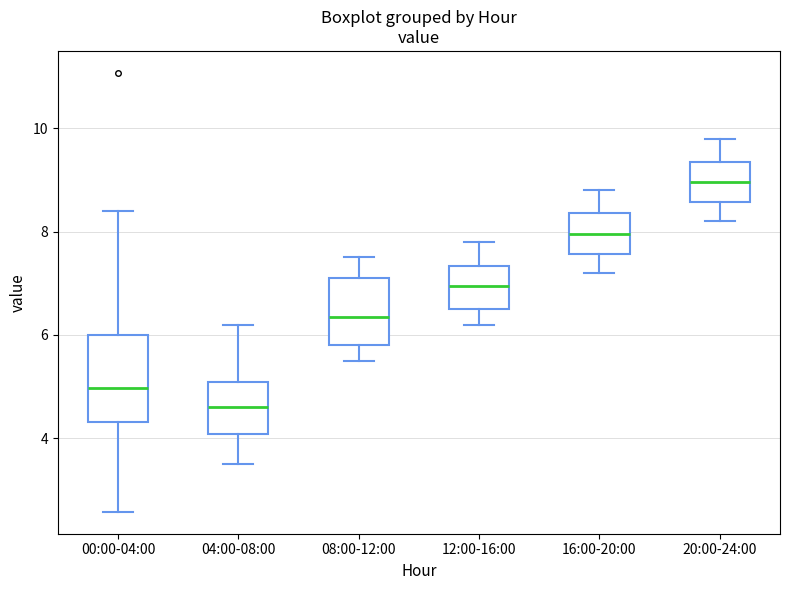

Reading left to right, transcribe this box plot: for each box, give where its median line is, the range the box spans, and where its two whiskers end, as read against the y-axis. The values are not printed on the chart, so give them approximately, as read against the axis.

00:00-04:00: median 5.0, box 4.4 to 6.0, whiskers 2.6 to 8.4
04:00-08:00: median 4.6, box 4.0 to 5.2, whiskers 3.6 to 6.2
08:00-12:00: median 6.4, box 5.8 to 7.2, whiskers 5.6 to 7.6
12:00-16:00: median 7.0, box 6.6 to 7.4, whiskers 6.2 to 7.8
16:00-20:00: median 8.0, box 7.6 to 8.4, whiskers 7.2 to 8.8
20:00-24:00: median 9.0, box 8.6 to 9.4, whiskers 8.2 to 9.8